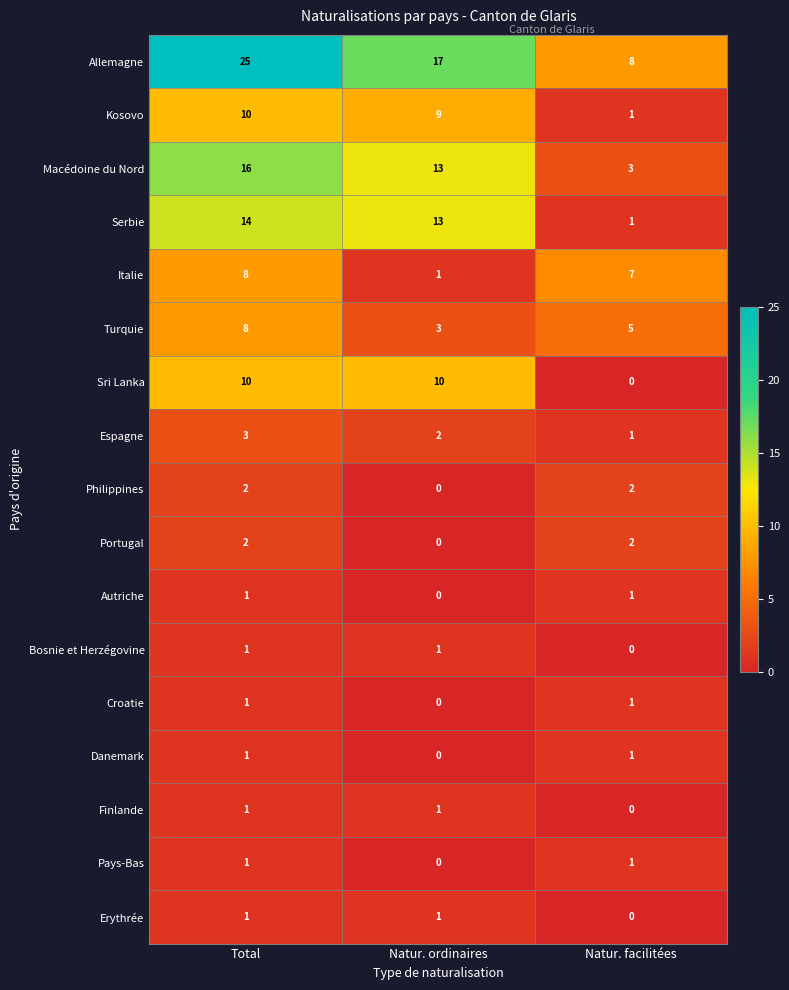

At which category is the sum across all series the highest?

Total